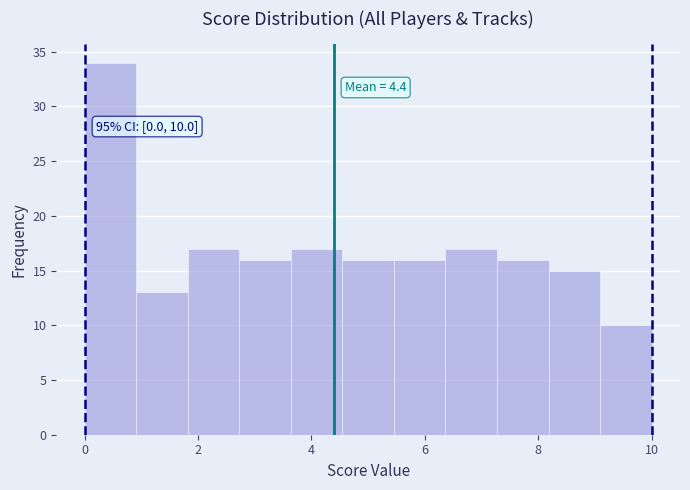

Which range on the x-axis has the tallest bar?

0.0 to 1.0